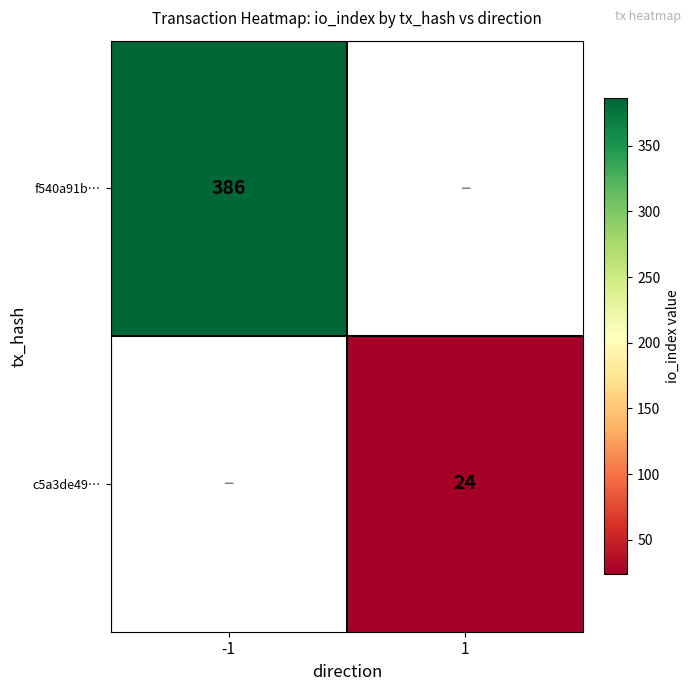

True or false: f540a91b… has a value of 386 at -1.

True